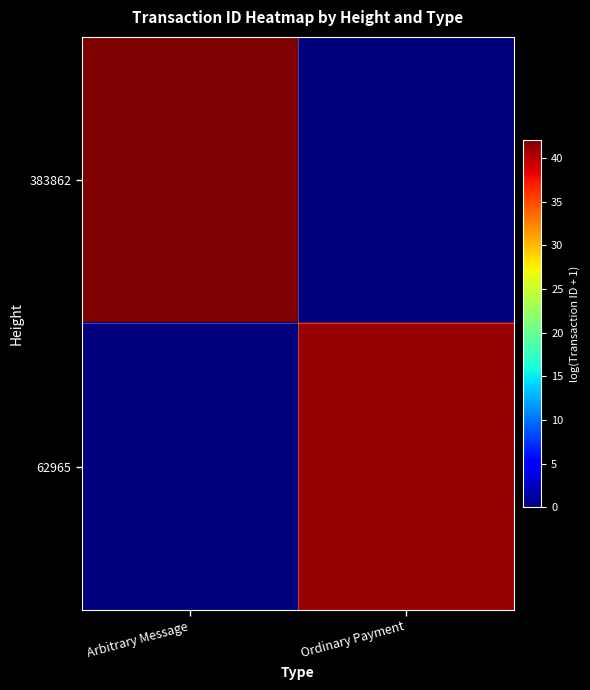

Reading left to right, extract all data points from this chart.

383862: Arbitrary Message=42.1	Ordinary Payment=0.0
62965: Arbitrary Message=0.0	Ordinary Payment=41.2